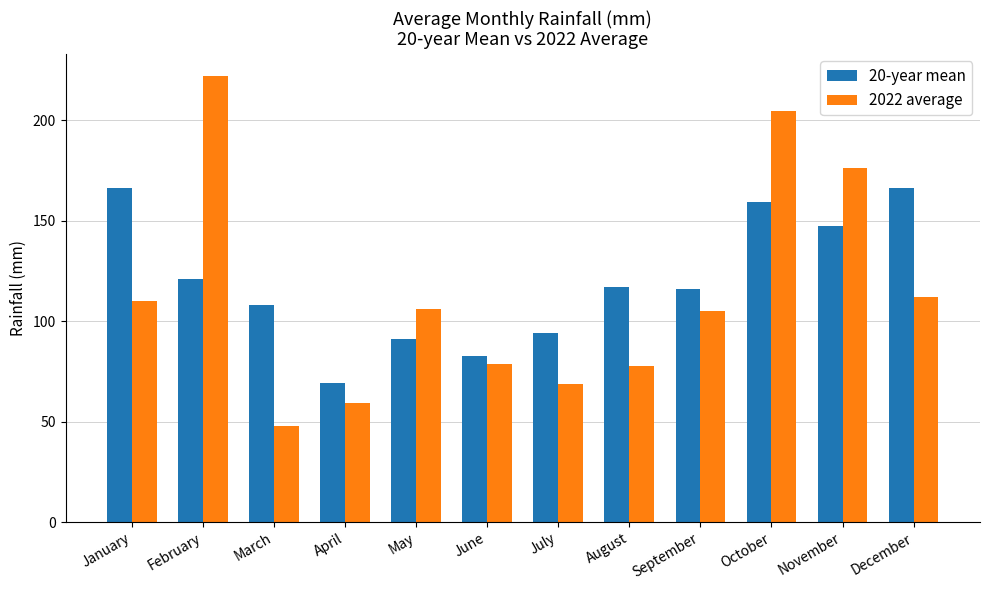

What is the difference between the 2022 average values at August and October?

127.1